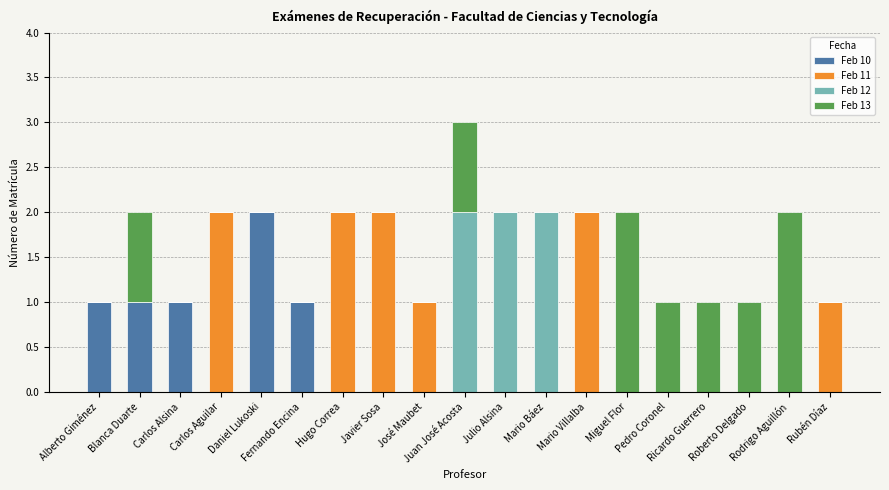

The value of Feb 11 at Rodrigo Aguillón is 0. True or false?

True